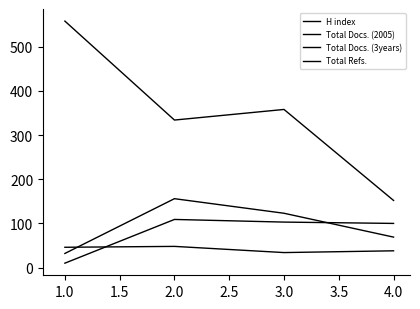

At how many categories does at least one series exceed 68?

4